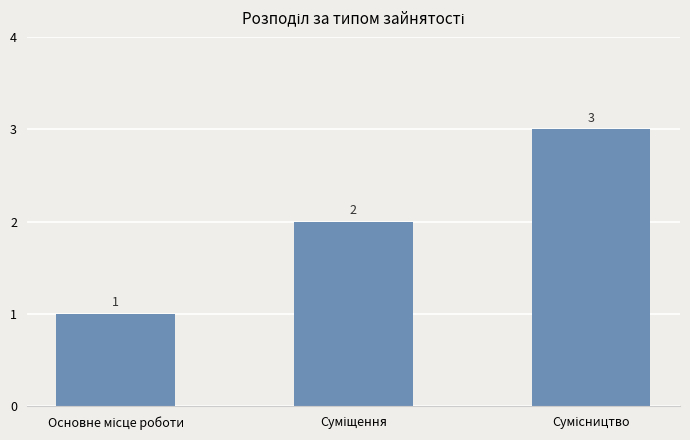

What is the greatest value displayed?

3